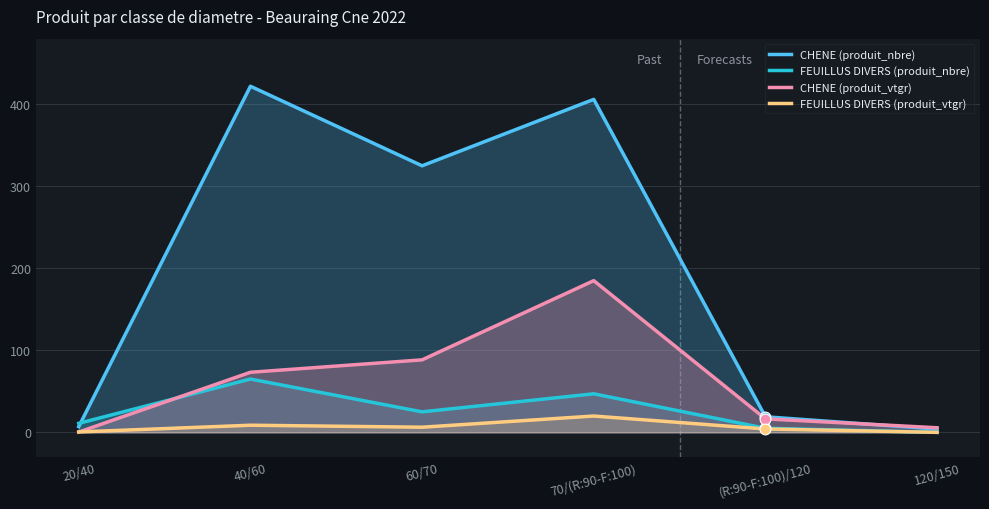

What is the total value across all series at 40/60?

569.0